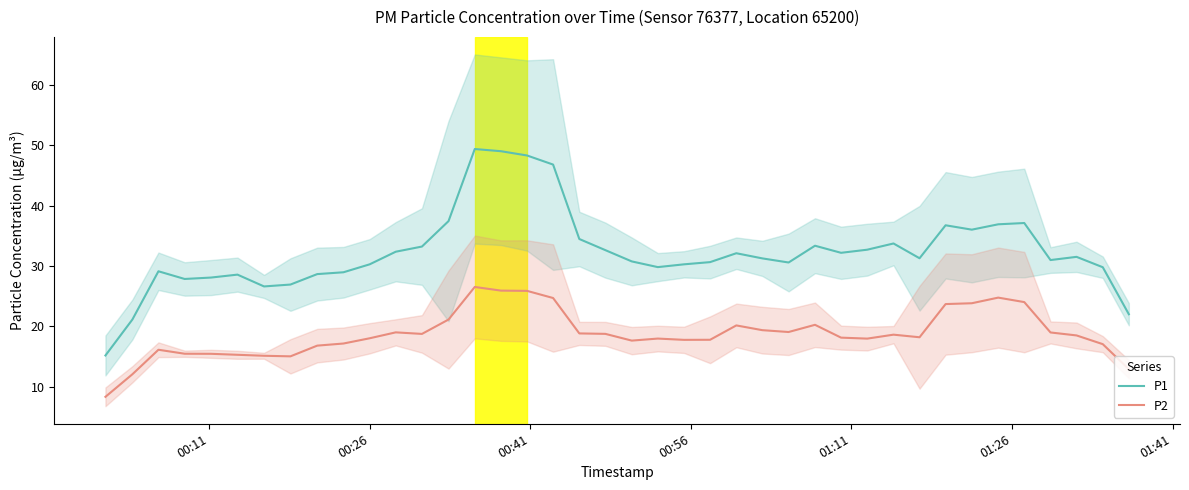

True or false: P1 and P2 cross at least once.

False